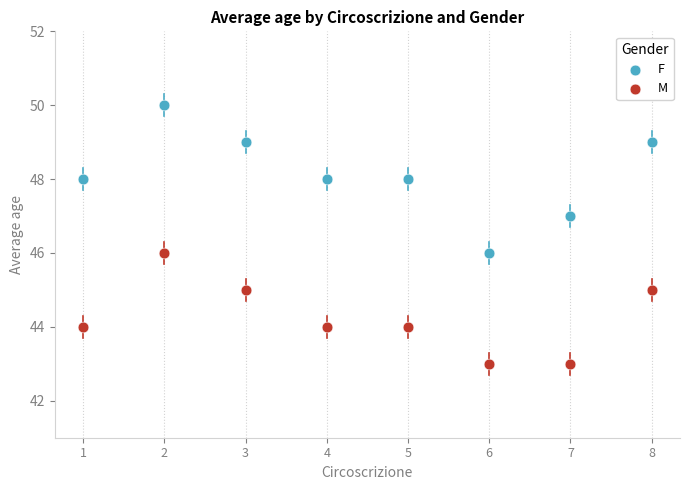

Which series has the largest Y range (max minus min)?

F